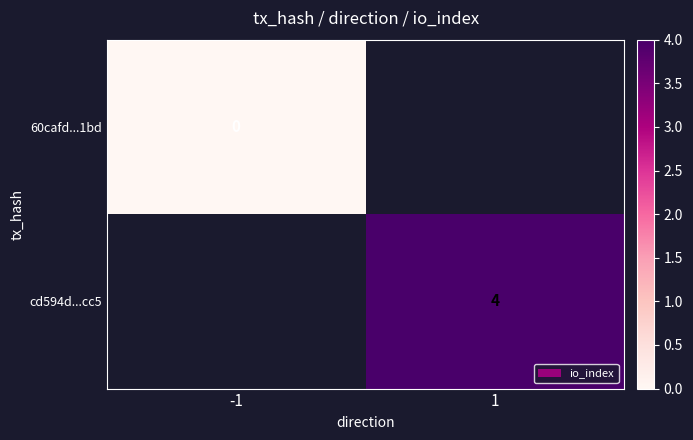

The value of cd594d...cc5 at 1 is 3. True or false?

False